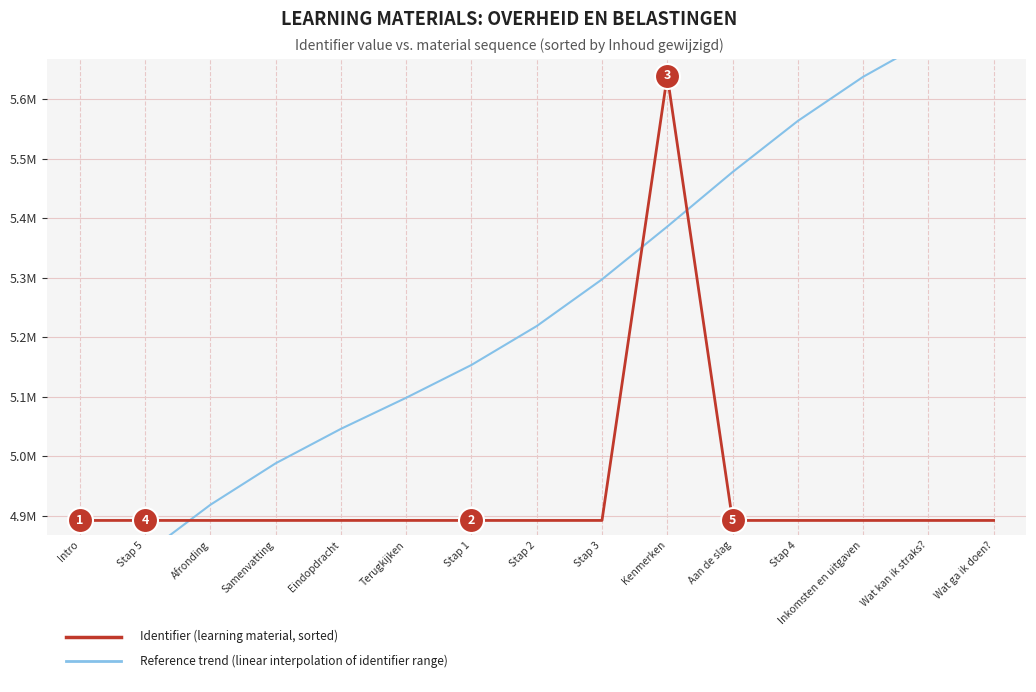

What is the spread (max minus min) of values at Terugkijken?

206202.3